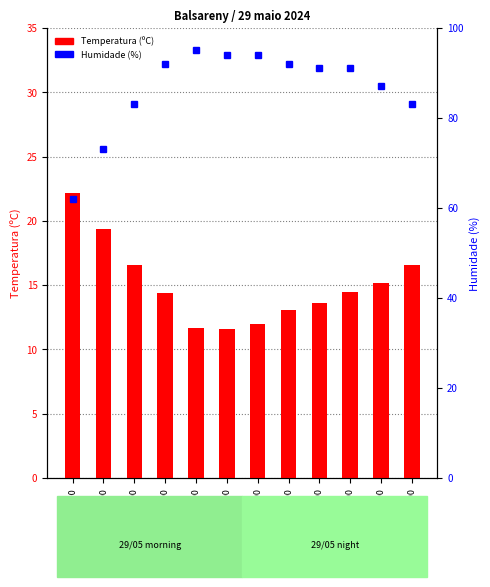

What is the difference between the maximum and second lowest values in the Humidade (%) series?

22.0